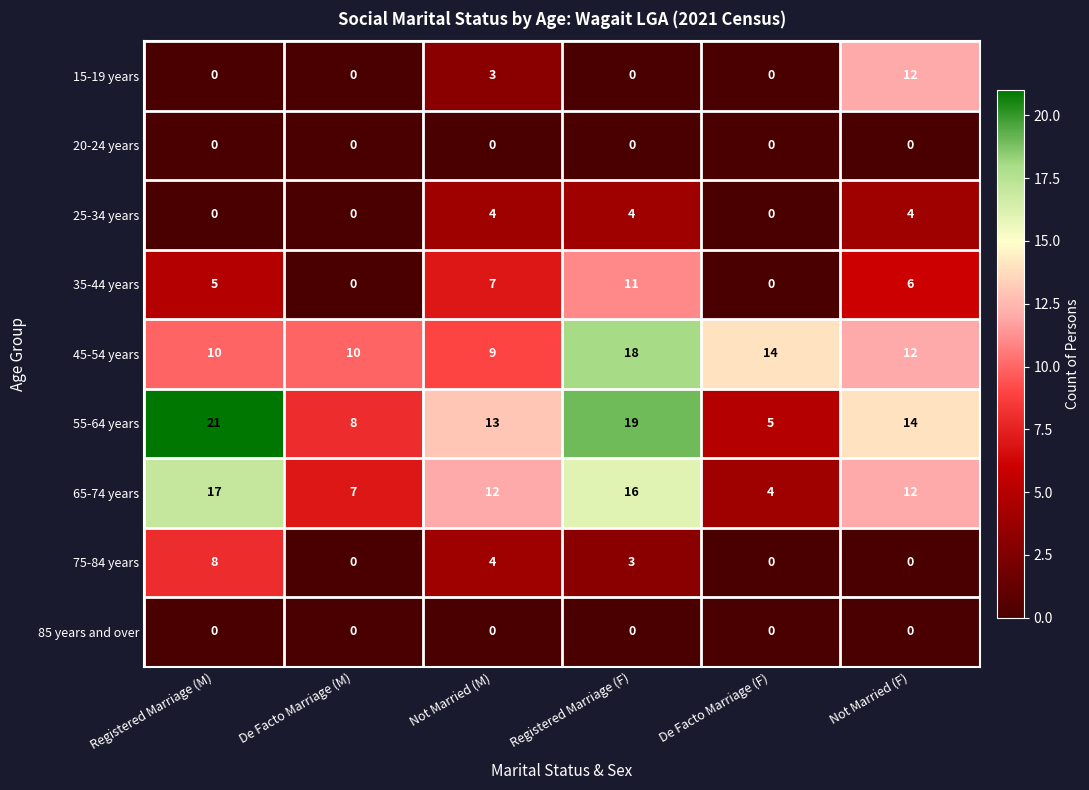

What is the maximum value for 65-74 years?

17